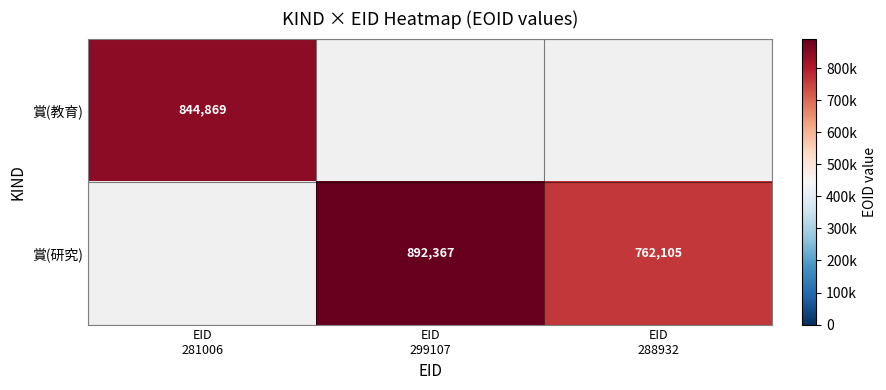

At which label is 賞(教育) closest to 844869?

EID 281006